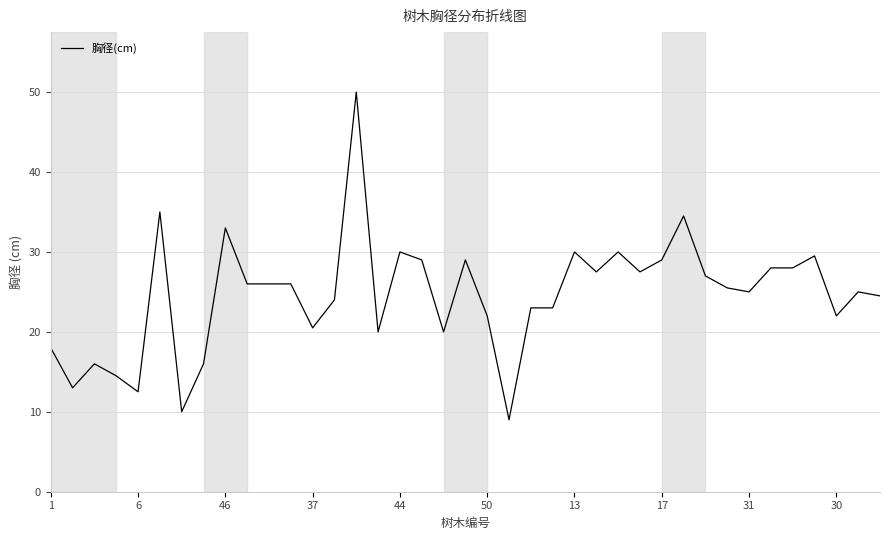

What is the smallest value displayed?

9.0